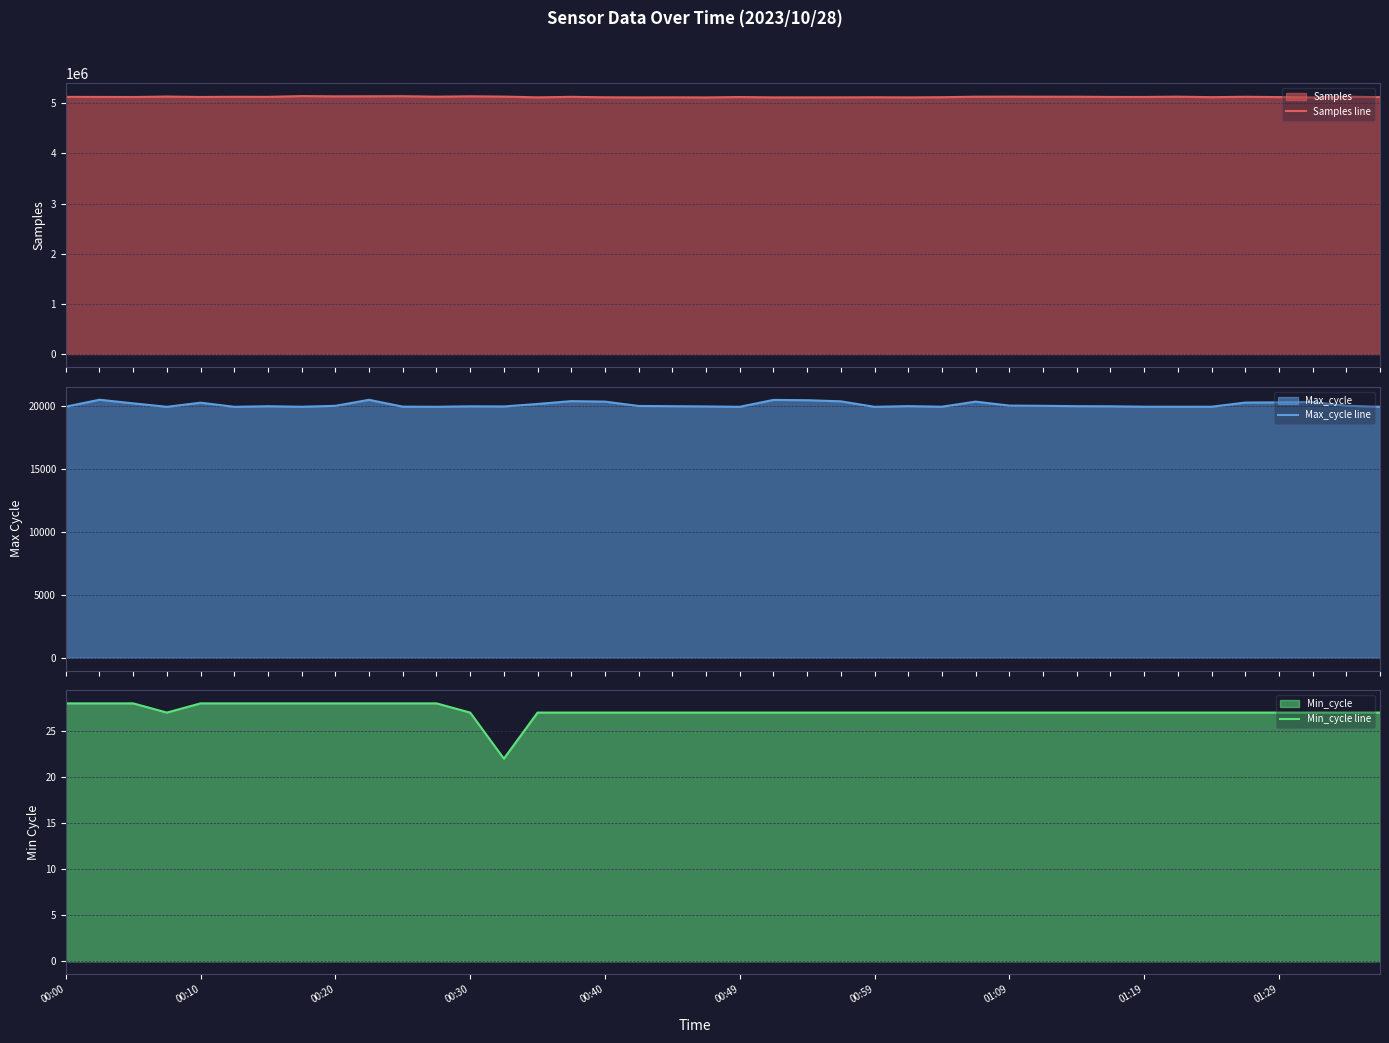

What is the approximate value of Samples line at 10, to the nearest 50?

5142450